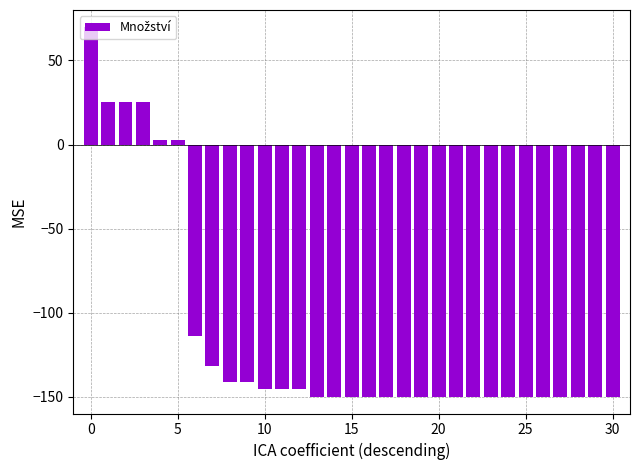

What is the minimum value shown in the chart?

-150.0